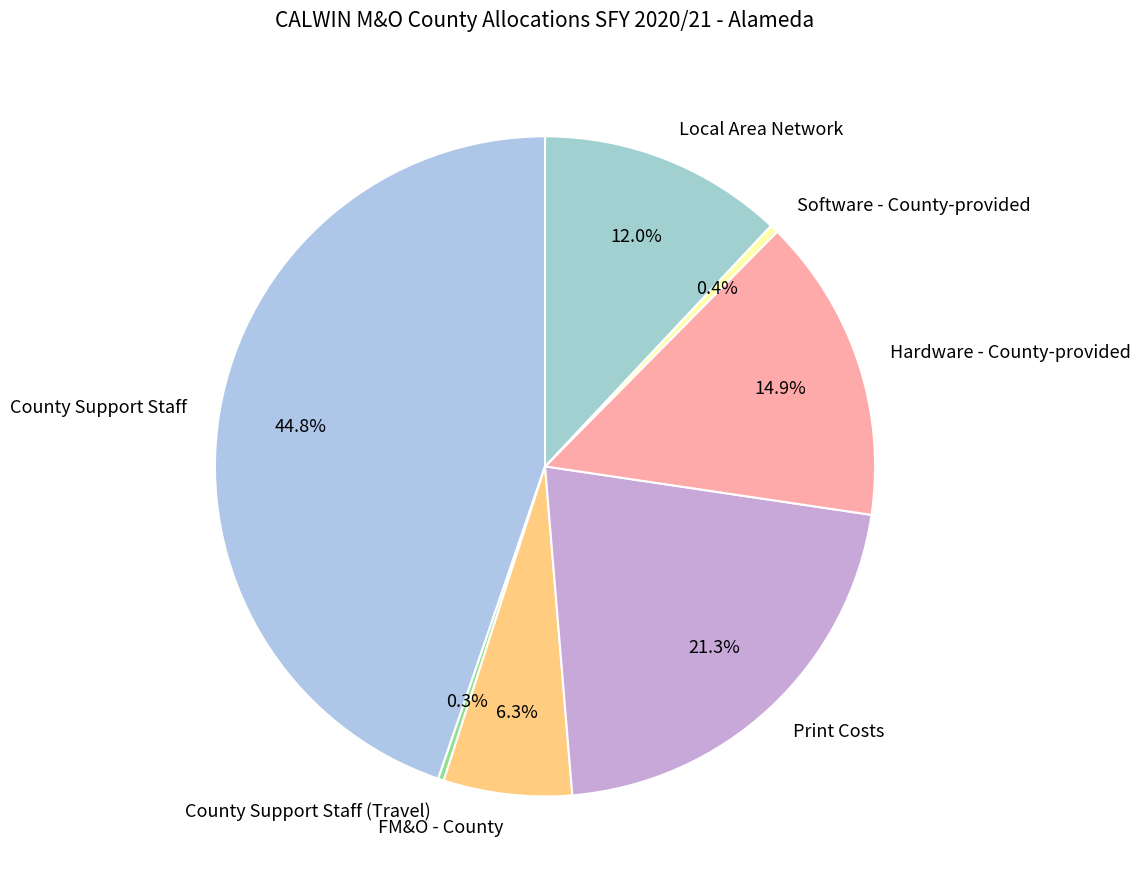

Does County Support Staff represent more than half of the total?

No